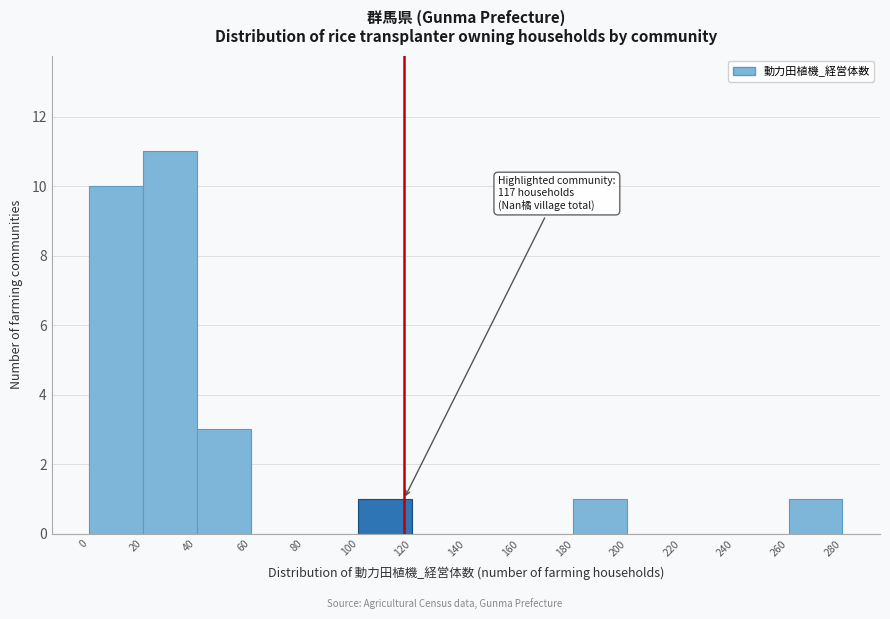

Which range on the x-axis has the tallest bar?

20 to 40